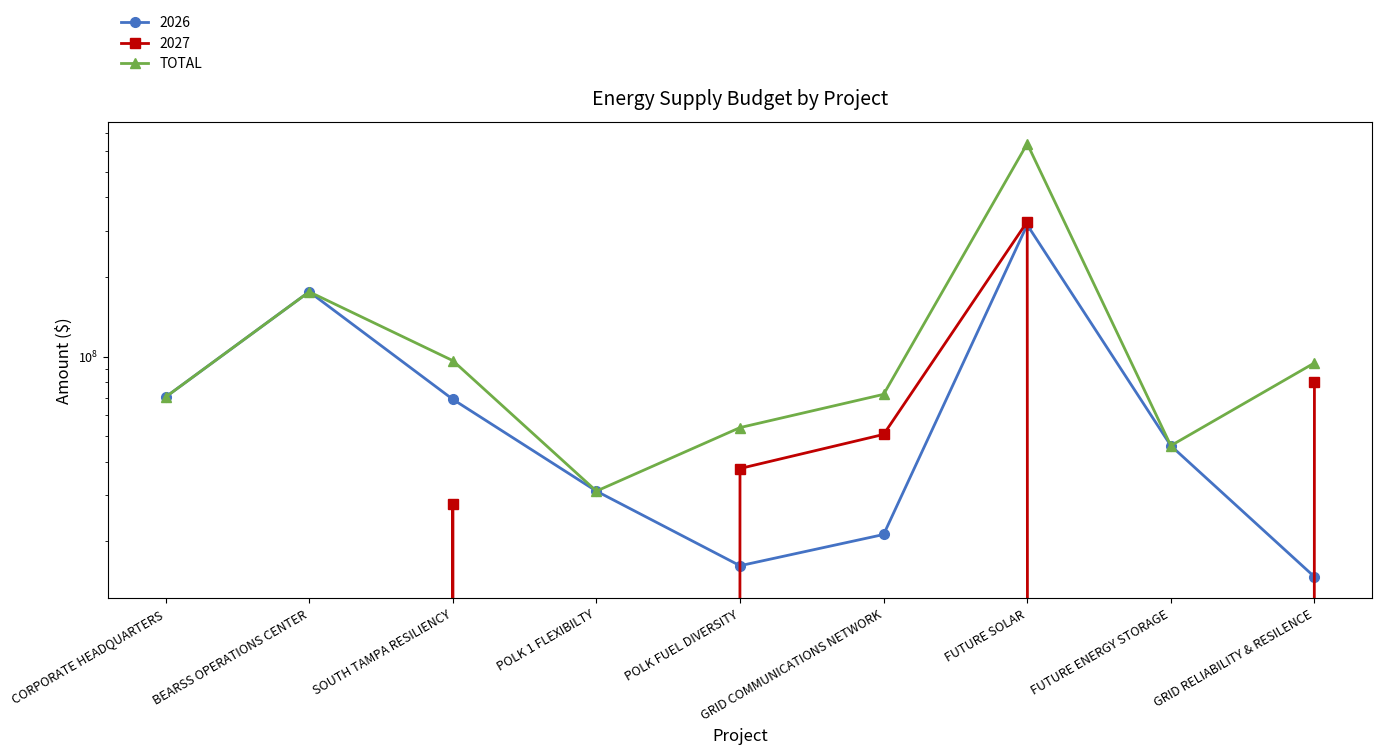

True or false: the data shows 55376417 at POLK 1 FLEXIBILTY.

False